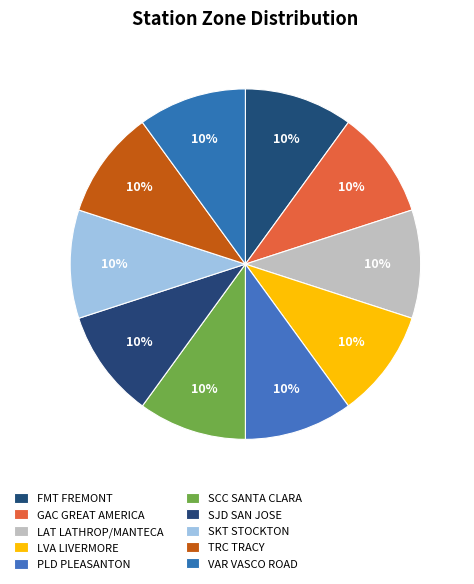

True or false: SKT STOCKTON accounts for 24% of the total.

False